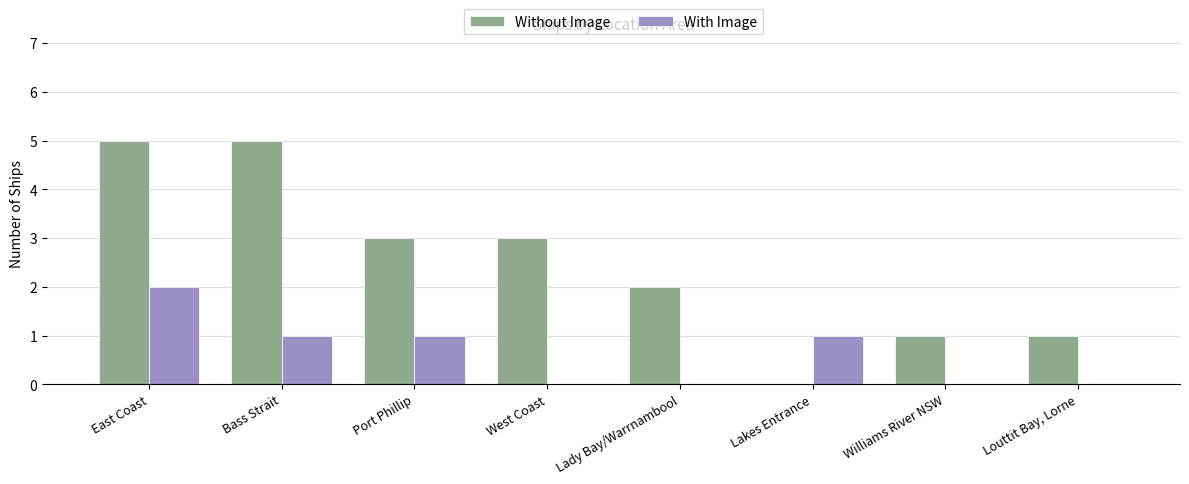

Is the value of Without Image at Lakes Entrance greater than the value of With Image at Port Phillip?

No